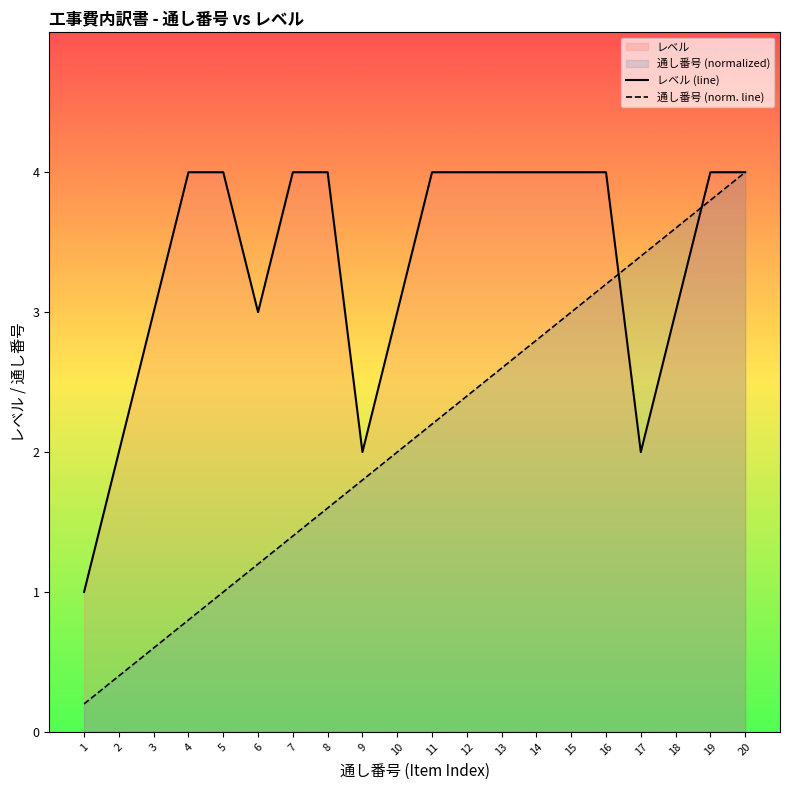

True or false: 通し番号 (norm. line) has more than 0 points higher than both neighbors.

False